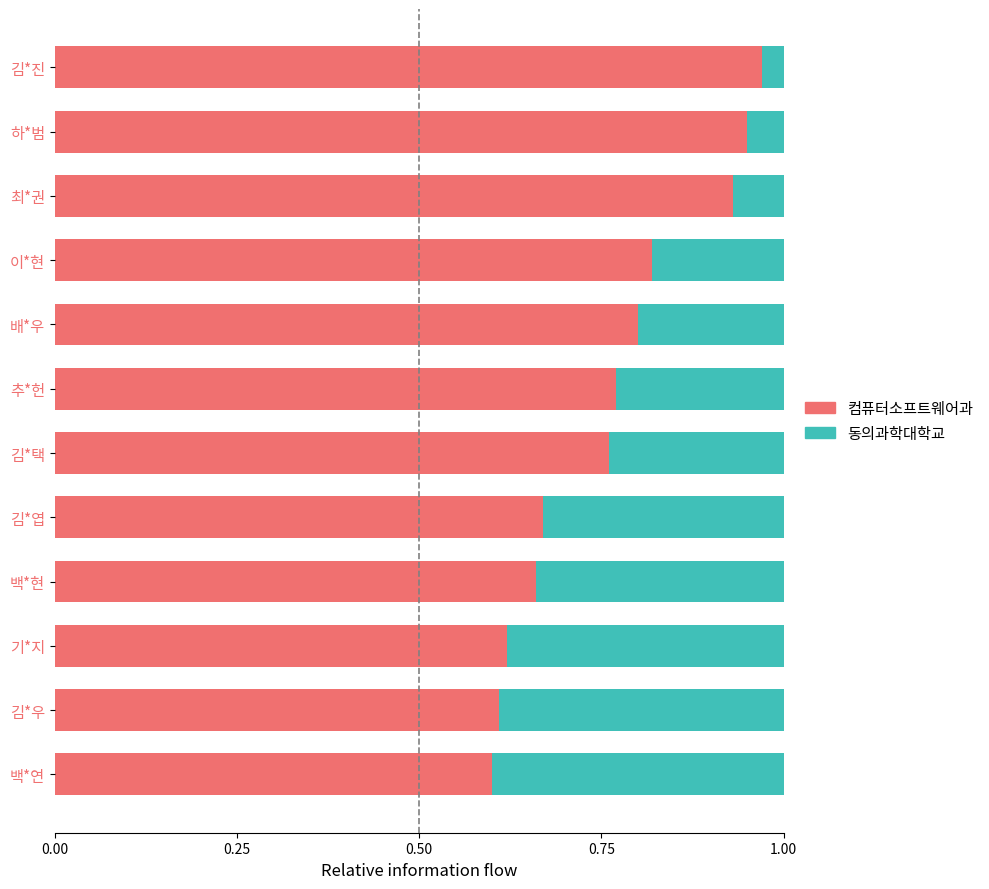

What is the sum of the 컴퓨터소프트웨어과 values at 김*택 and 하*범?

1.7